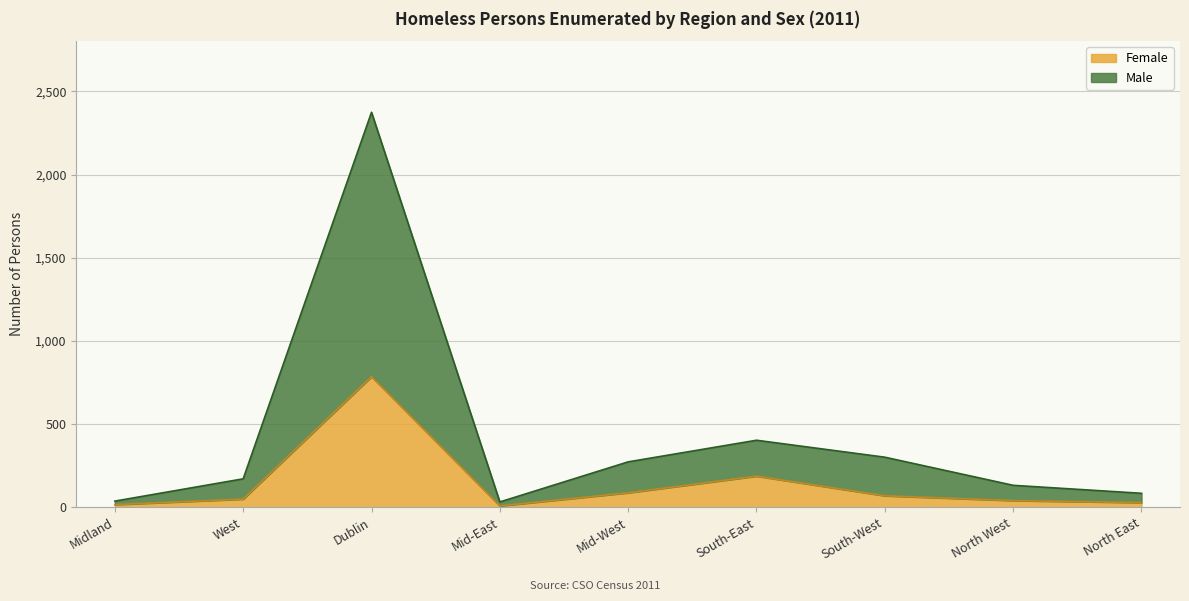

The value of Female at South-East is 187. True or false?

True